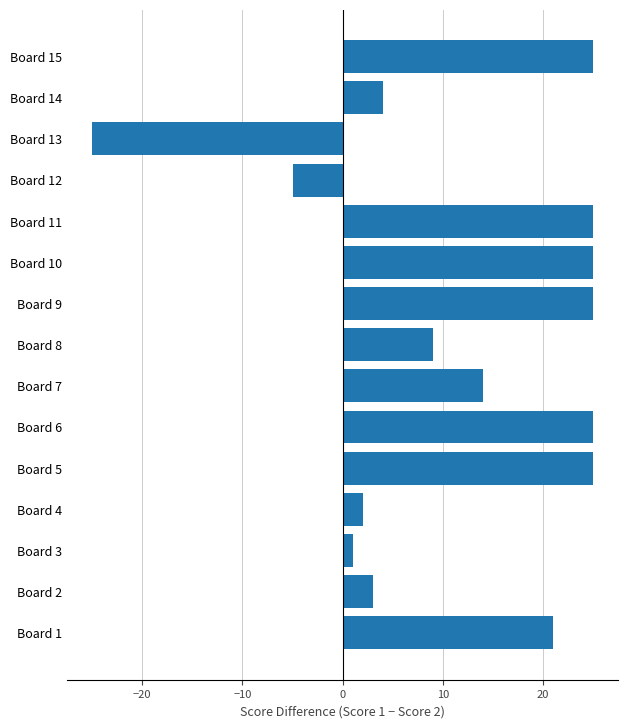

What is the maximum value shown in the chart?

25